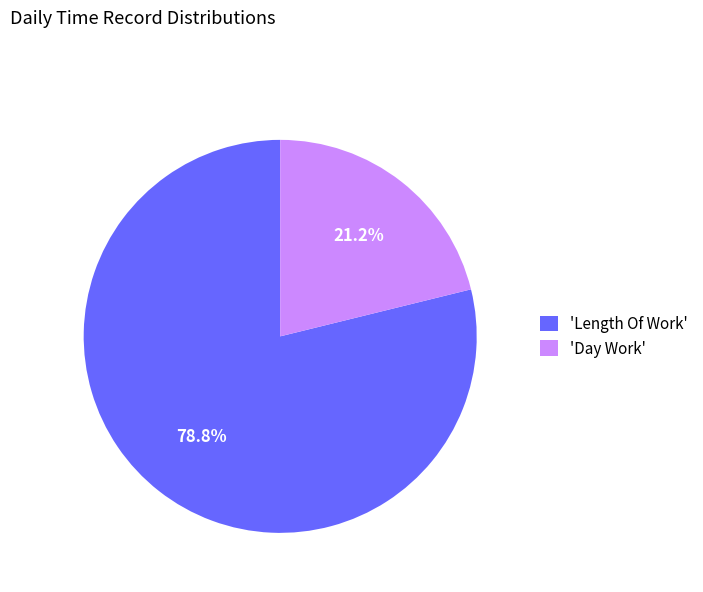

Is there a majority slice in this chart?

Yes